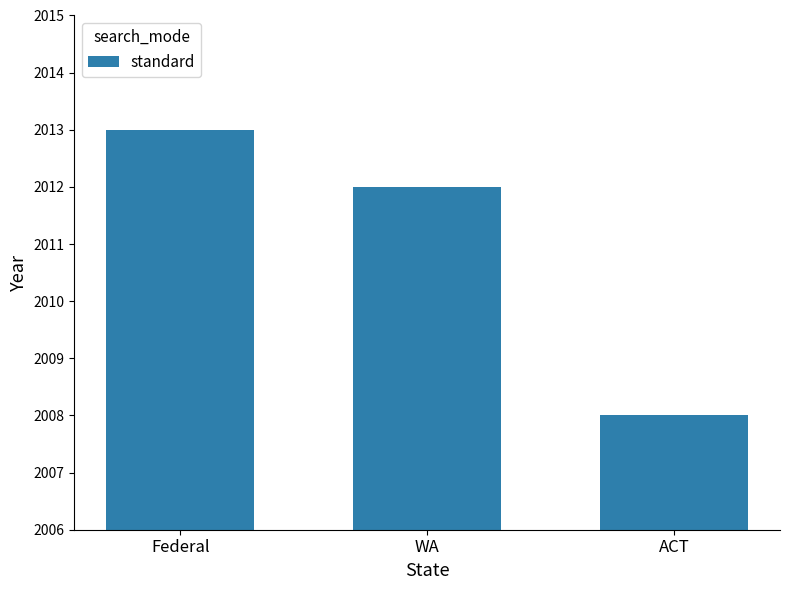

Reading left to right, transcribe all the data shown in this chart.

2013	2012	2008